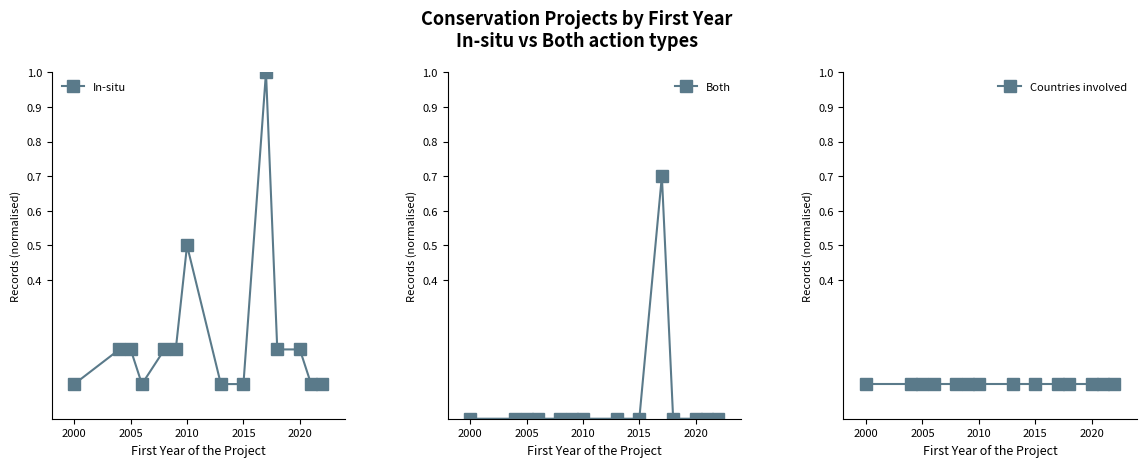

In In-situ, how many points are lower than both neighbors (excluding endpoints)?

1